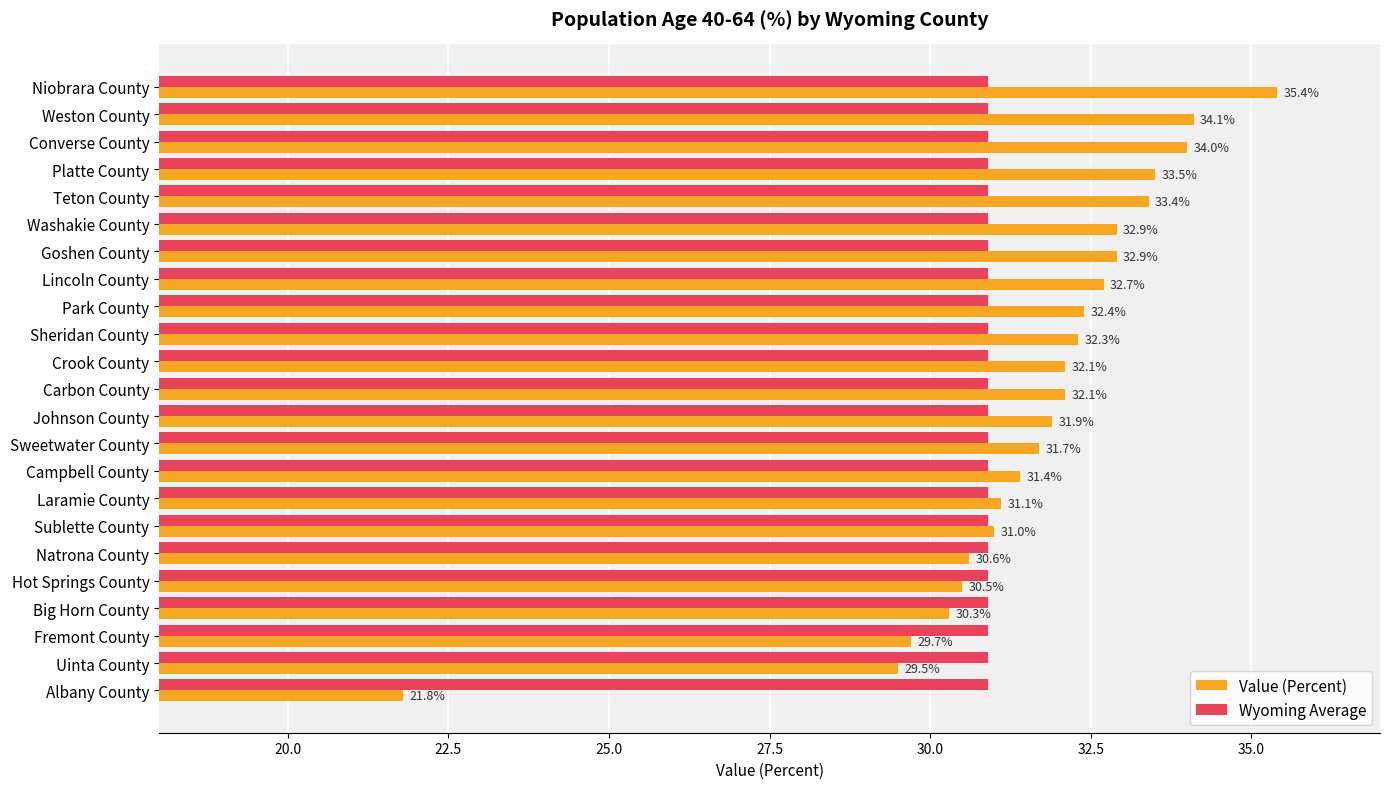

List the series in order of their peak value, highest first.

Value (Percent), Wyoming Average